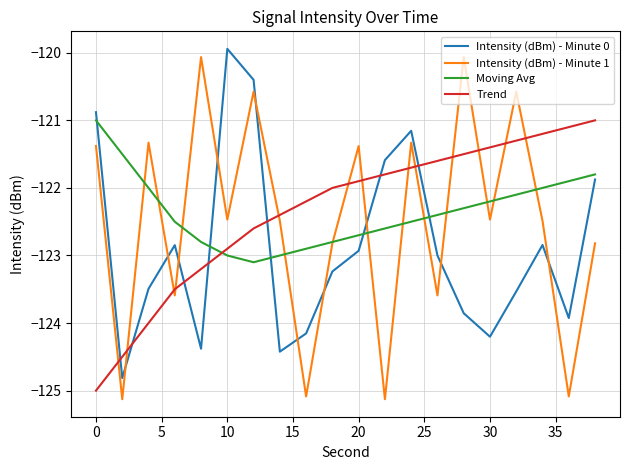

What is the maximum value shown in the chart?

-119.9